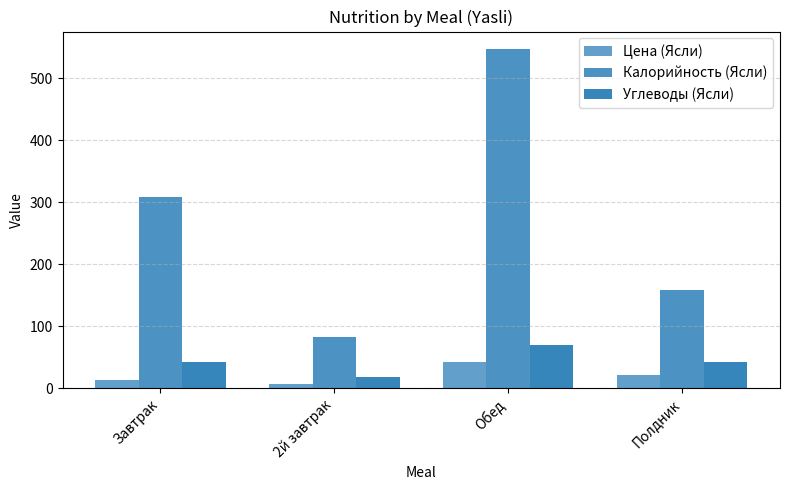

Reading right to left, list all the values displayed in this chart.

Цена (Ясли): 20.8	42.3	6.7	14.0
Калорийность (Ясли): 157.8	547.9	82.0	308.9
Углеводы (Ясли): 42.9	69.8	18.1	43.1